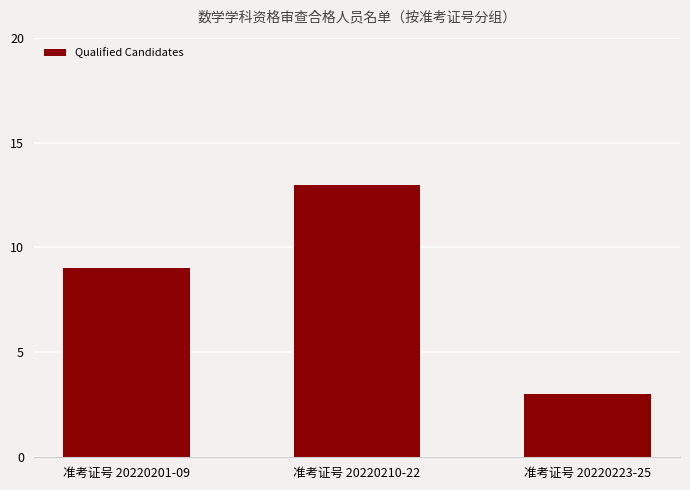

What is the average value?

8